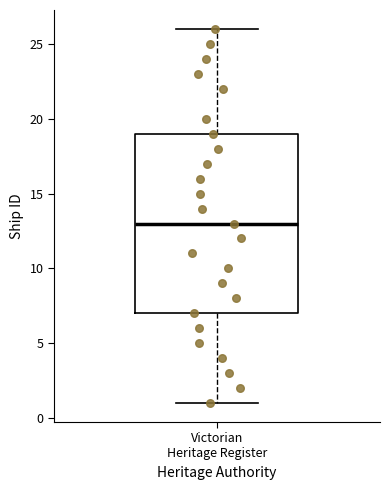

Transcribe this box plot: give where the median line is, the range the box spans, and where the two whiskers end, as read against the y-axis. The values are not printed on the chart, so give them approximately, as read against the axis.

median 13, box 7 to 19, whiskers 1 to 26